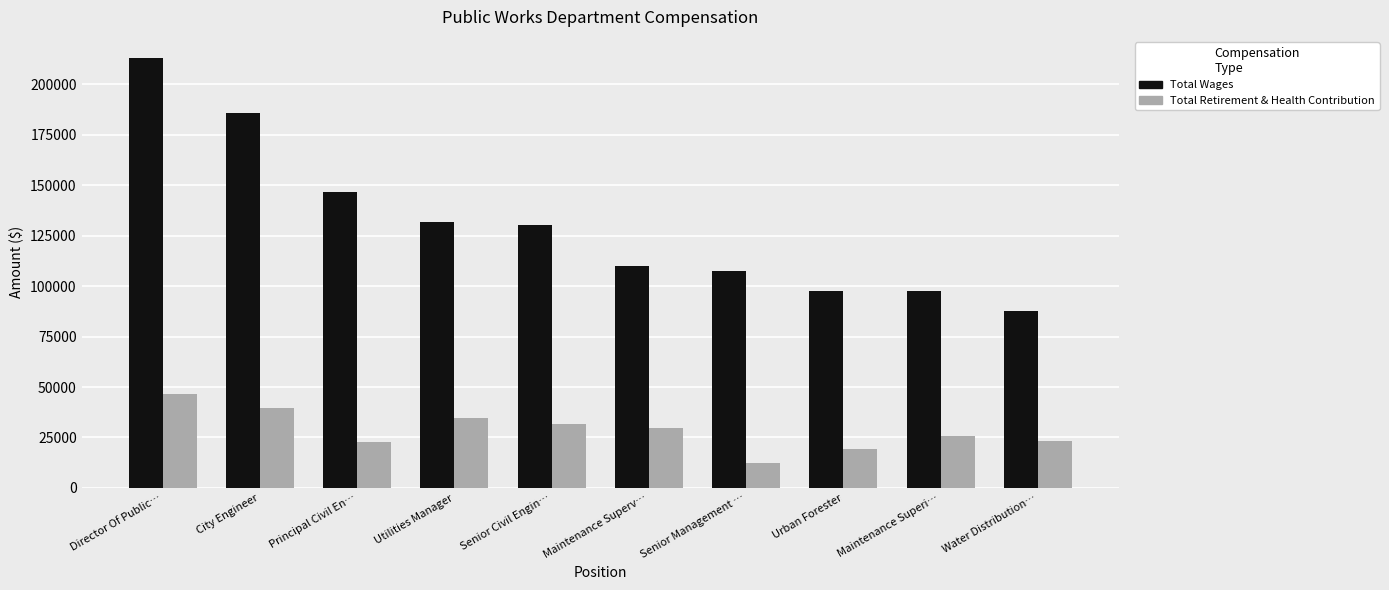

What are all the series names shown in the legend?

Total Wages, Total Retirement & Health Contribution